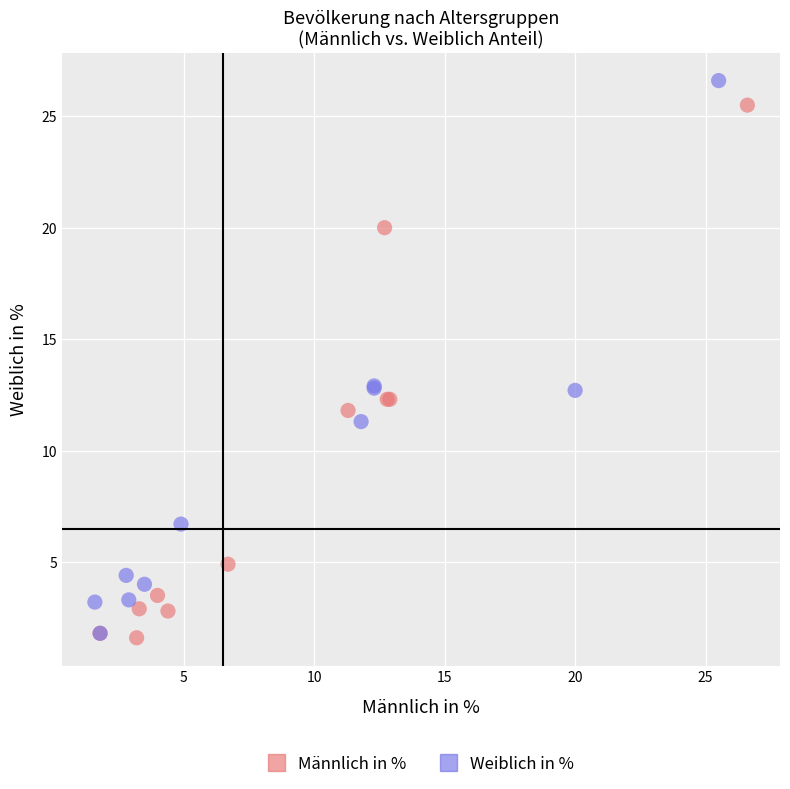

What are all the series names shown in the legend?

Männlich in %, Weiblich in %